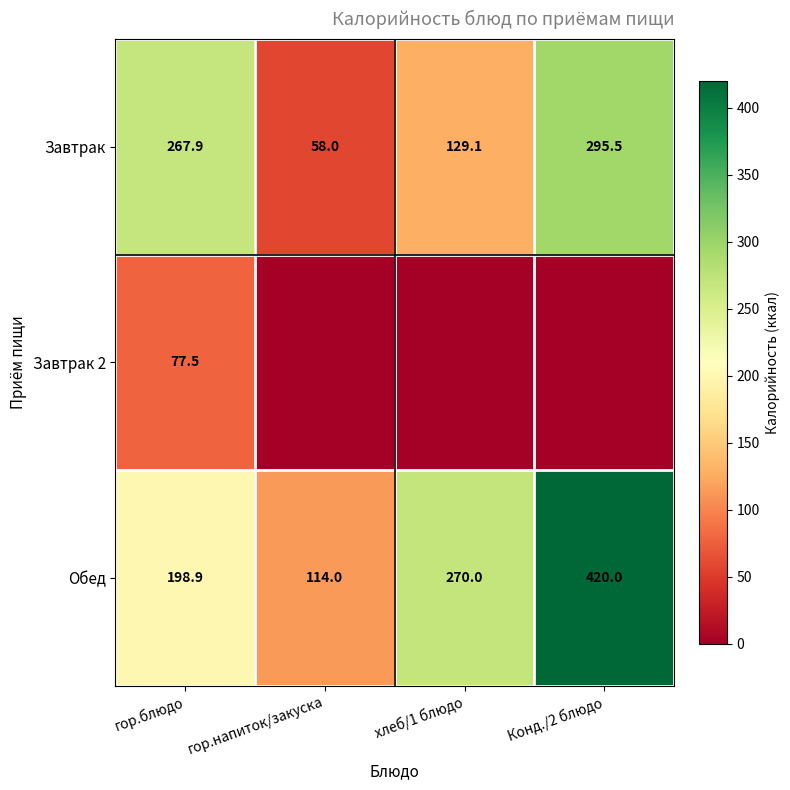

Is it true that Обед equals 288.0 at Конд./2 блюдо?

False